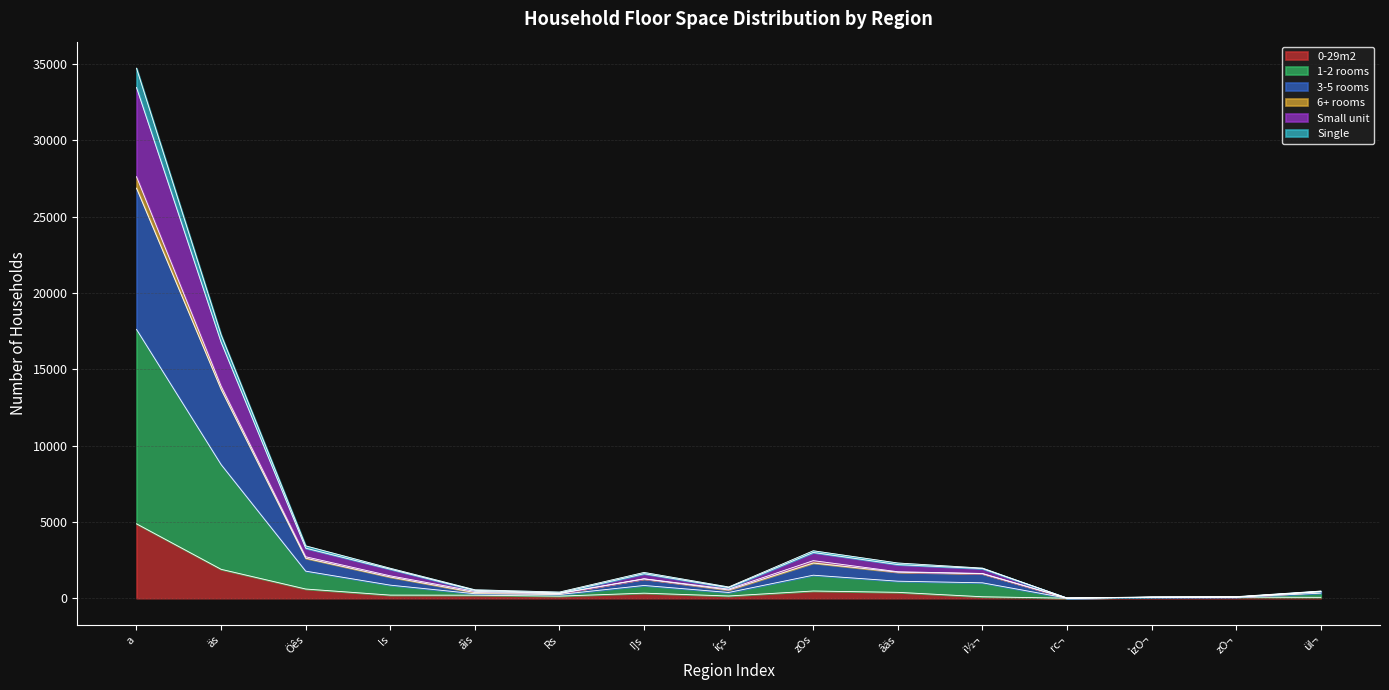

At which category is the sum across all series the highest?

a